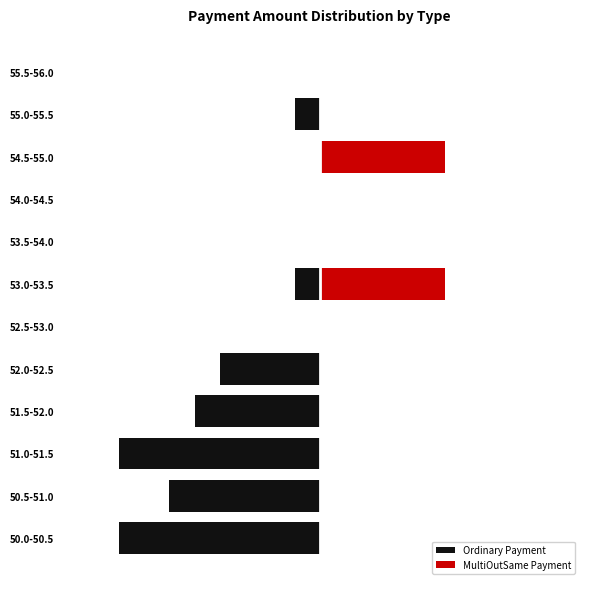

The Ordinary Payment series shows -2 at 52.0-52.5. True or false?

False